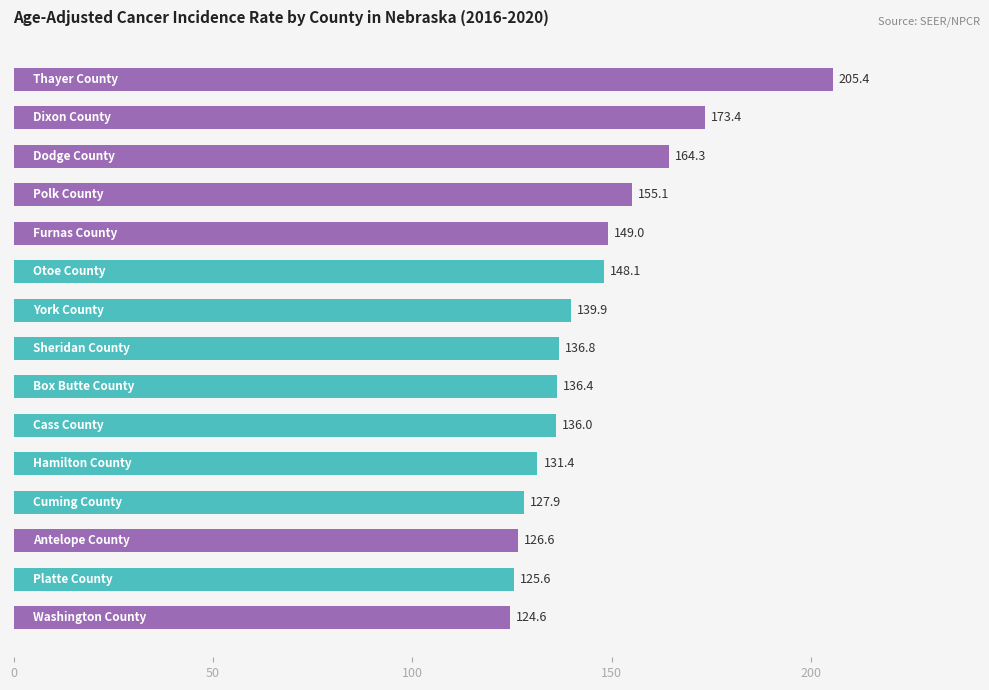

What is the maximum value shown in the chart?

205.4